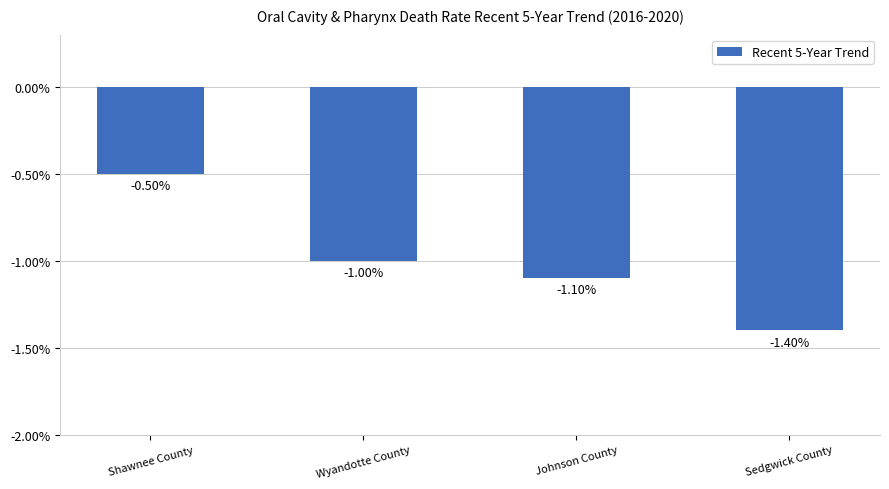

Read the value at Wyandotte County.

-1.0